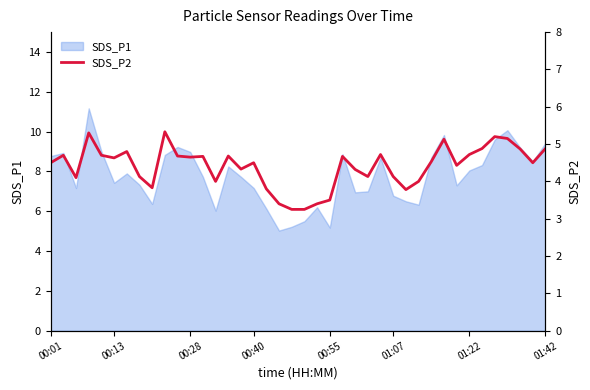

What is the lowest value of the SDS_P1 series?

5.0